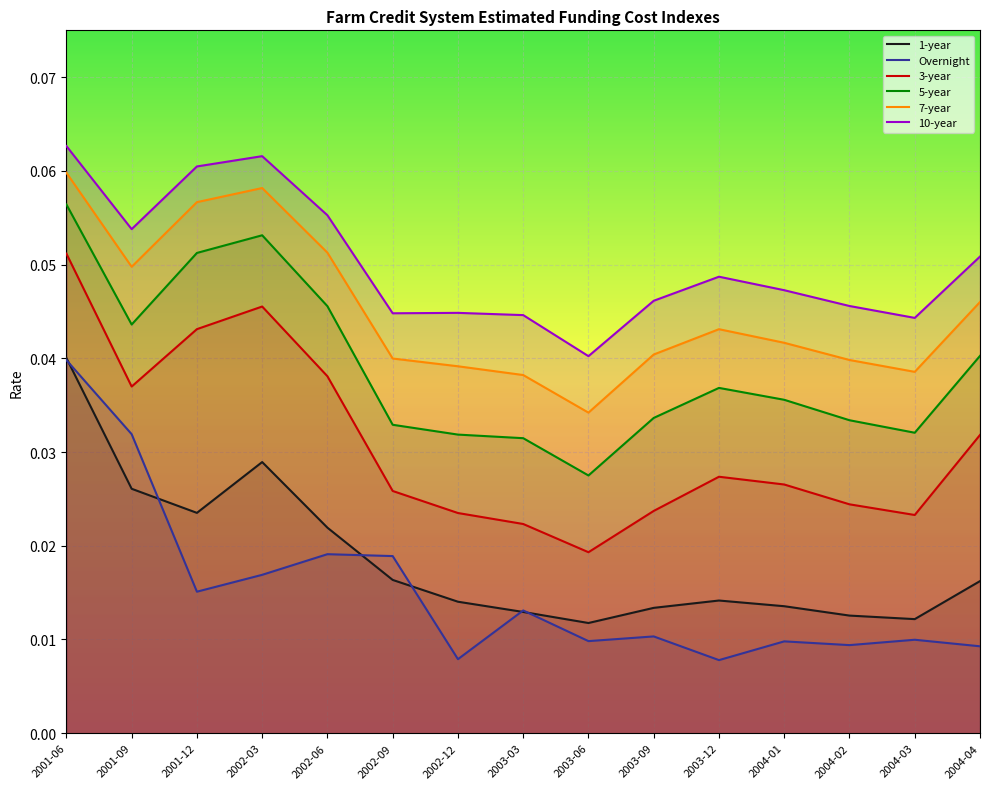

Does the chart display data point markers on the line(s)?

No